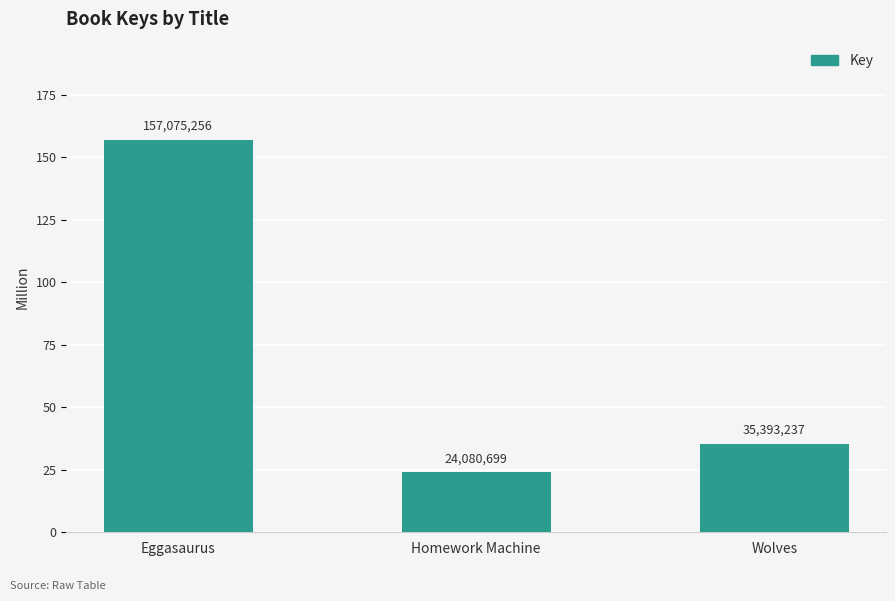

How many bars are there in total?

3